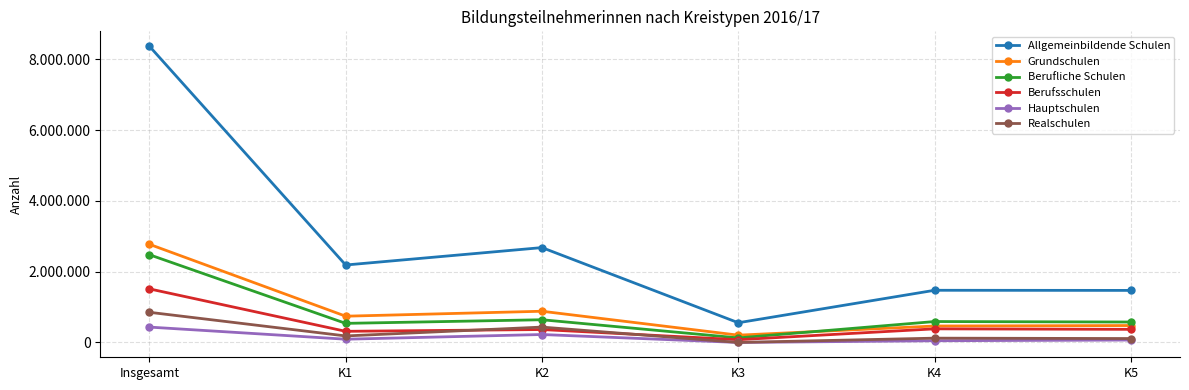

At how many categories does at least one series exceed 1886390?

3